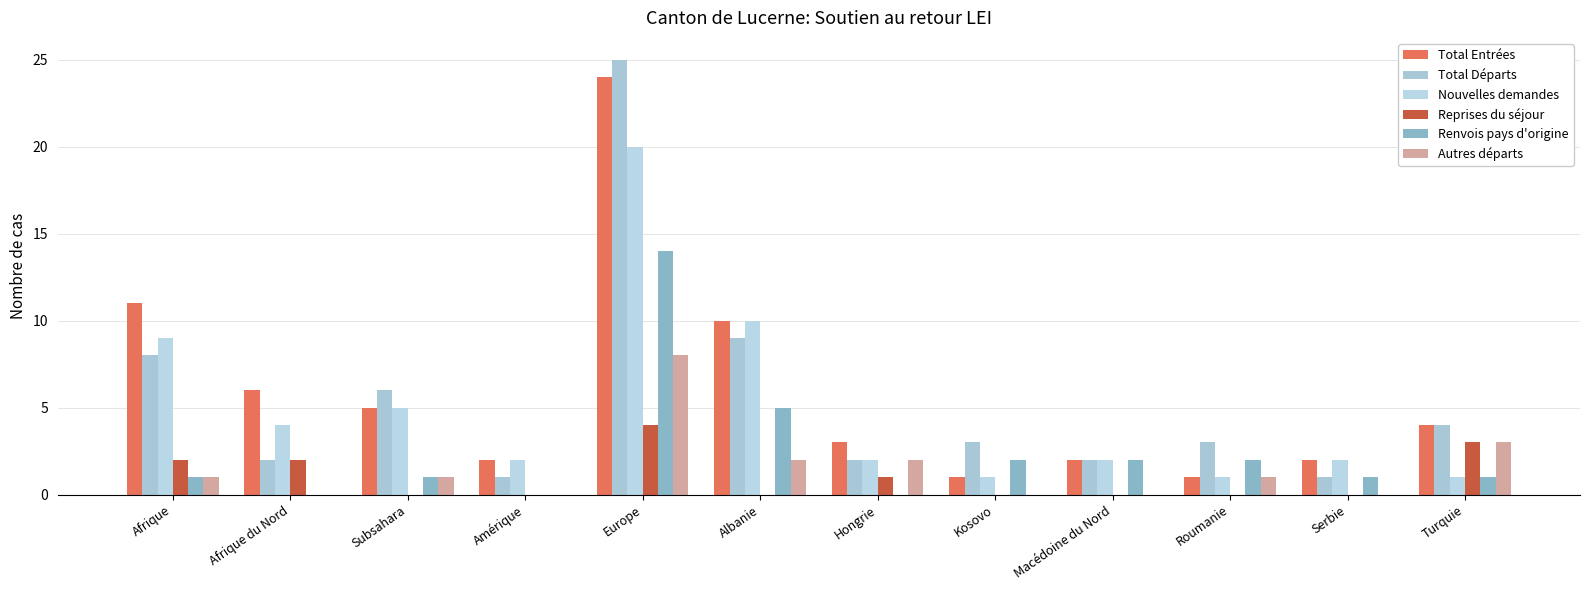

Is the value of Nouvelles demandes at Kosovo greater than the value of Reprises du séjour at Turquie?

No